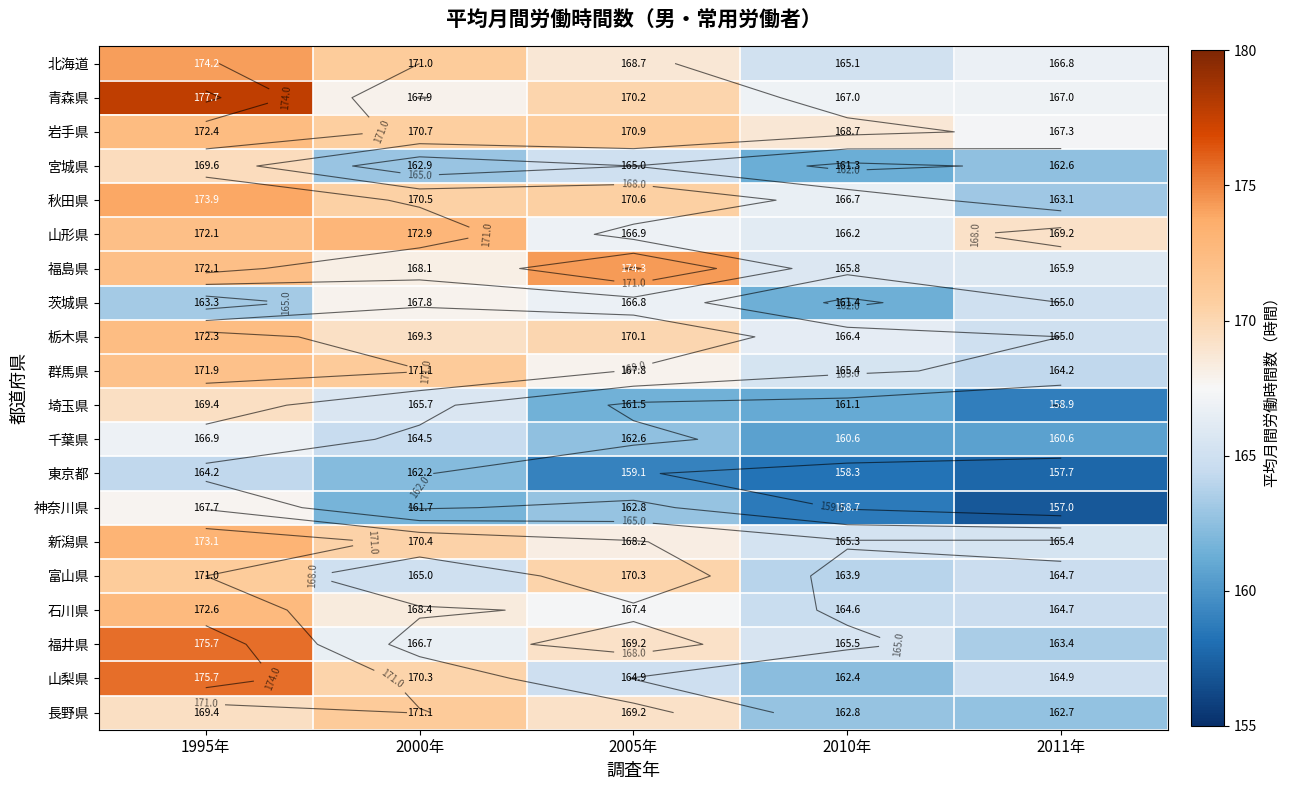

What is the difference between the second highest and minimum values in the 山形県 series?

5.9